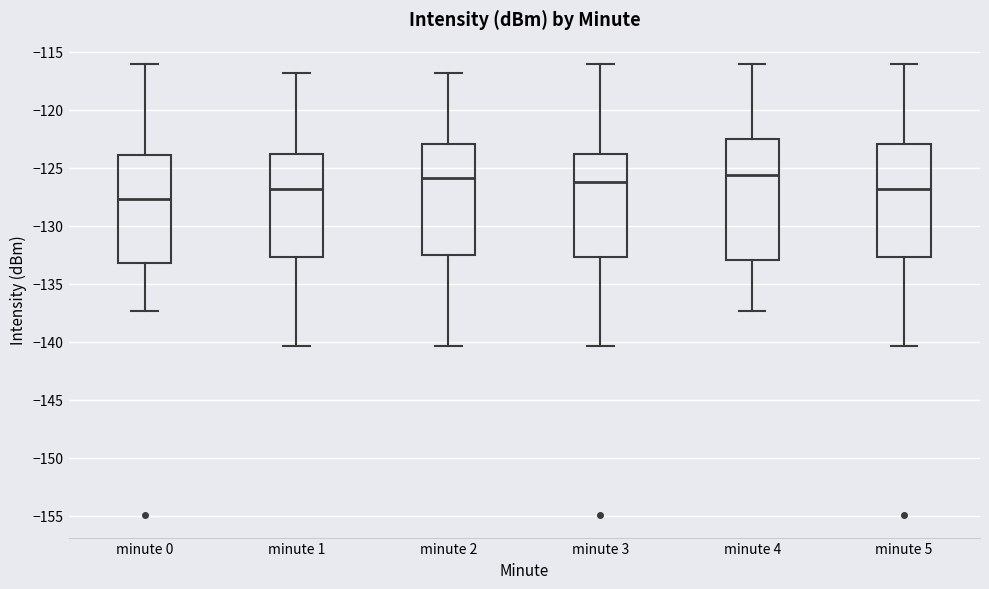

Reading left to right, transcribe this box plot: for each box, give where its median line is, the range the box spans, and where its two whiskers end, as read against the y-axis. The values are not printed on the chart, so give them approximately, as read against the axis.

minute 0: median -127.5, box -133.0 to -124.0, whiskers -137.5 to -116.0
minute 1: median -127.0, box -132.5 to -124.0, whiskers -140.5 to -117.0
minute 2: median -126.0, box -132.5 to -123.0, whiskers -140.5 to -117.0
minute 3: median -126.5, box -132.5 to -124.0, whiskers -140.5 to -116.0
minute 4: median -125.5, box -133.0 to -122.5, whiskers -137.5 to -116.0
minute 5: median -127.0, box -132.5 to -123.0, whiskers -140.5 to -116.0